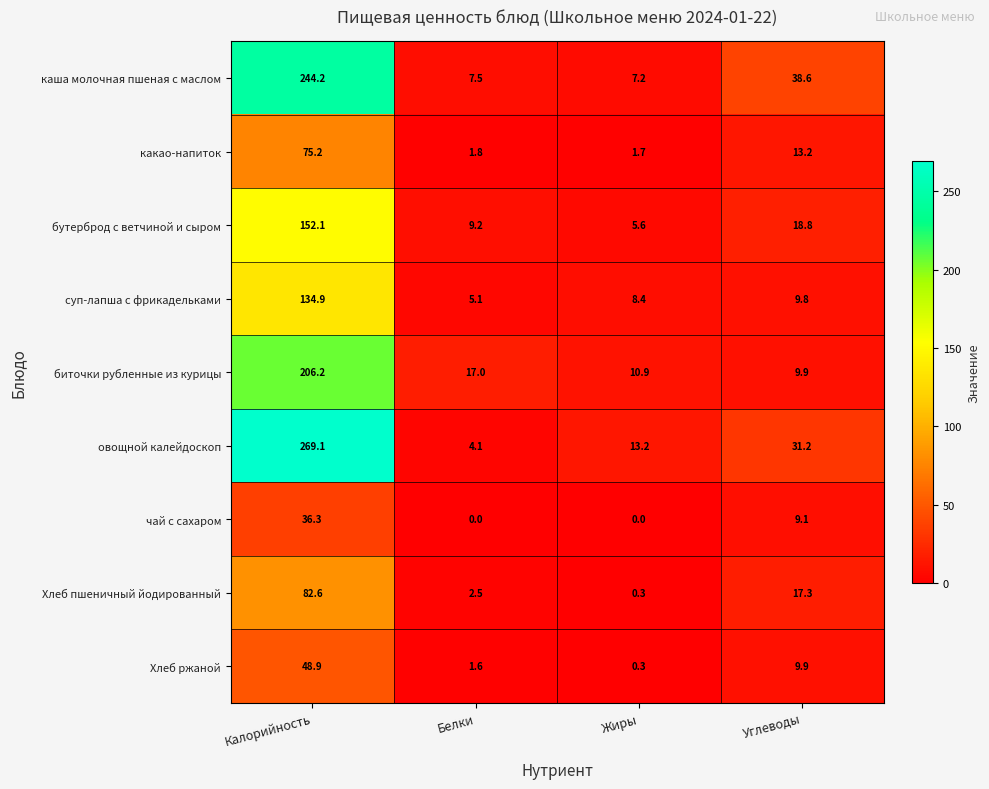

What is the sum of all каша молочная пшеная с маслом values?

297.5